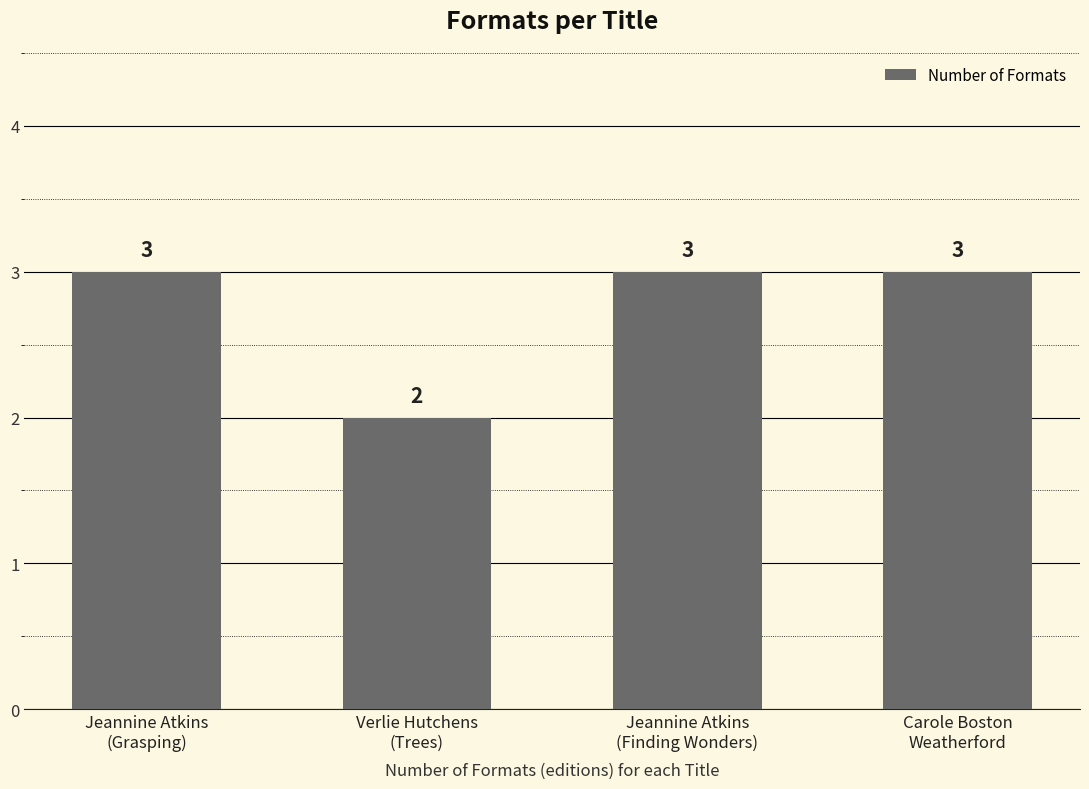

Reading right to left, what are all the values shown in this chart?

Carole Boston
Weatherford=3	Jeannine Atkins
(Finding Wonders)=3	Verlie Hutchens
(Trees)=2	Jeannine Atkins
(Grasping)=3